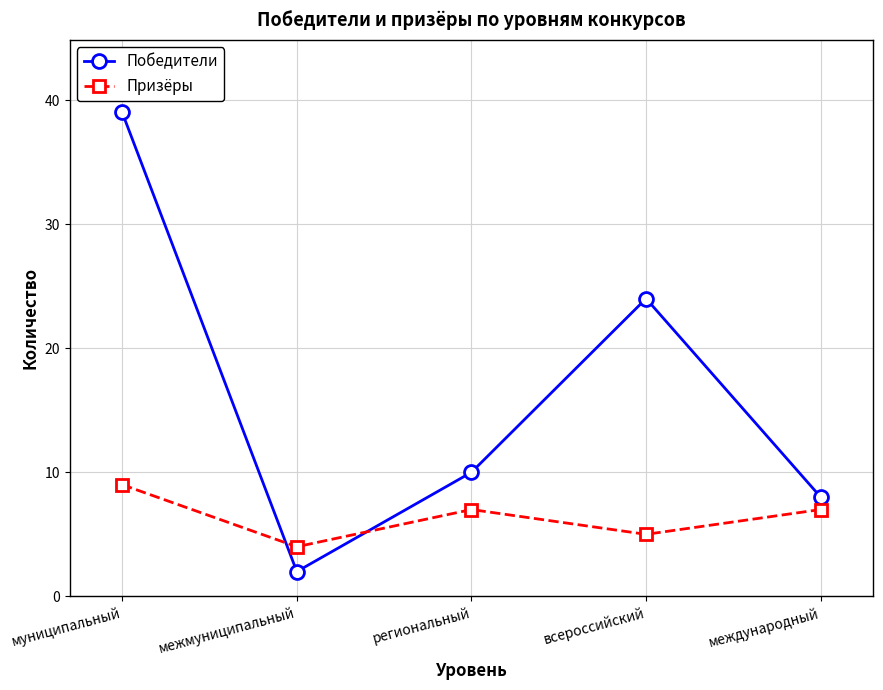

What is the sum of all Призёры values?

32